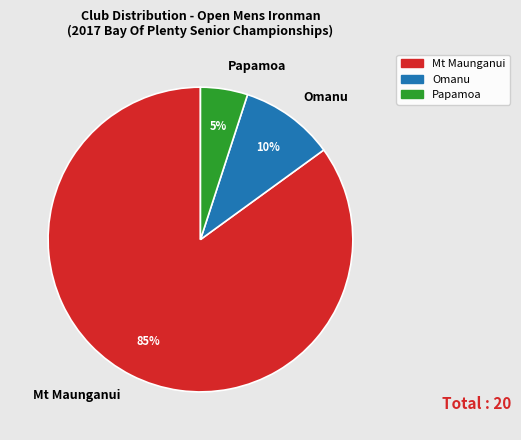

Which has a higher value, Papamoa or Omanu?

Omanu